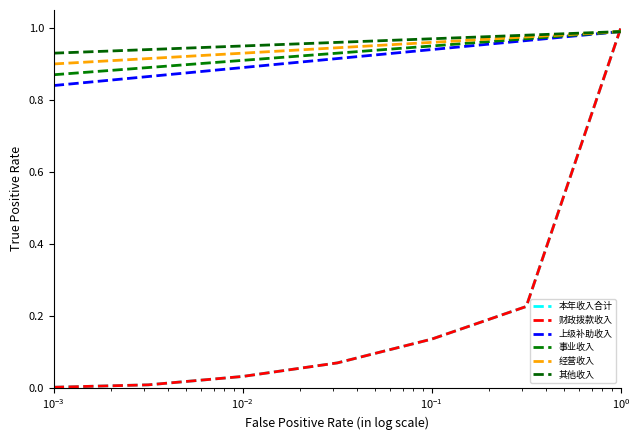

Does the chart have visible grid lines?

No